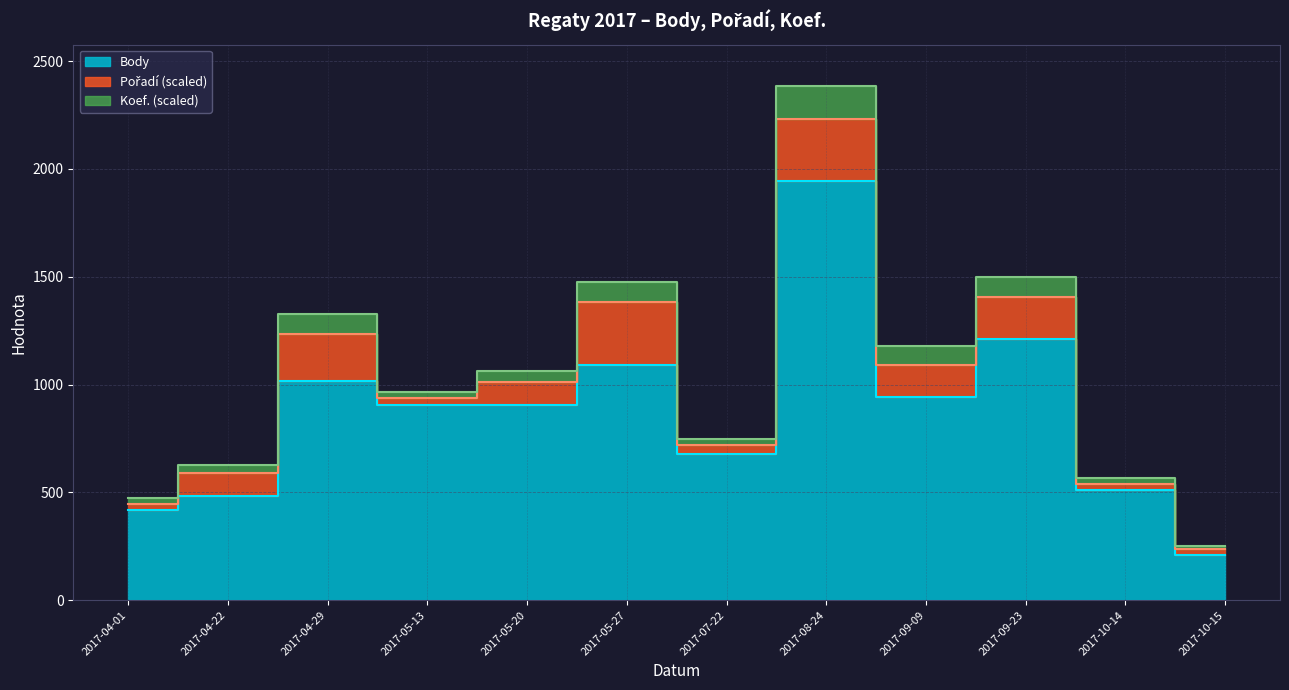

True or false: Body and Koef. cross at least once.

False